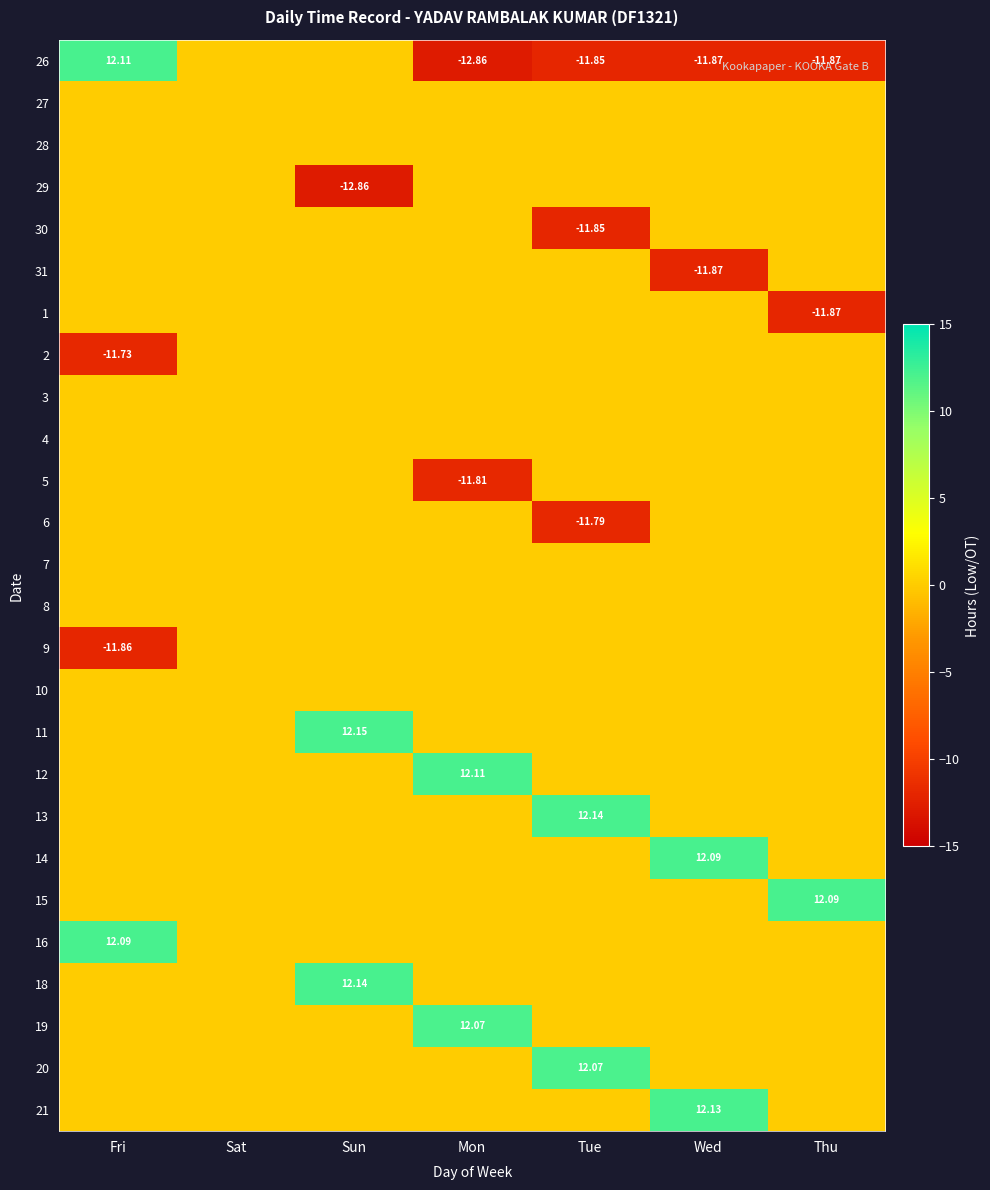

What is the difference between the highest and lowest values at Thu?

24.0